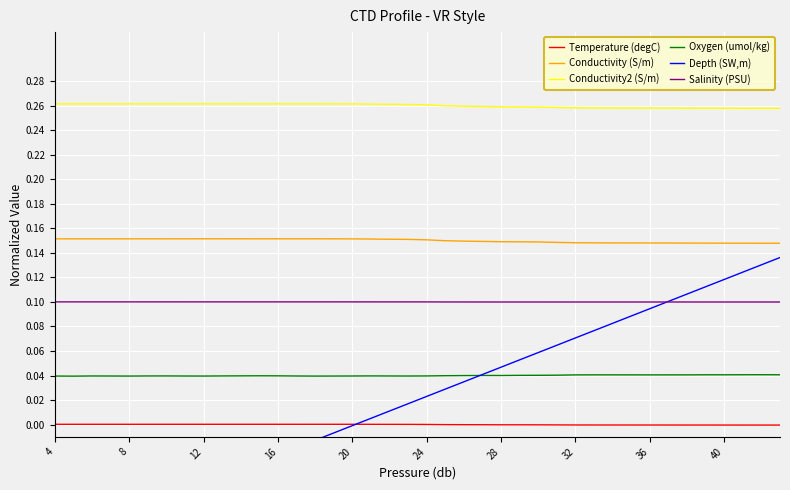

True or false: Salinity (PSU) has a value of 0.2 at 28.

False